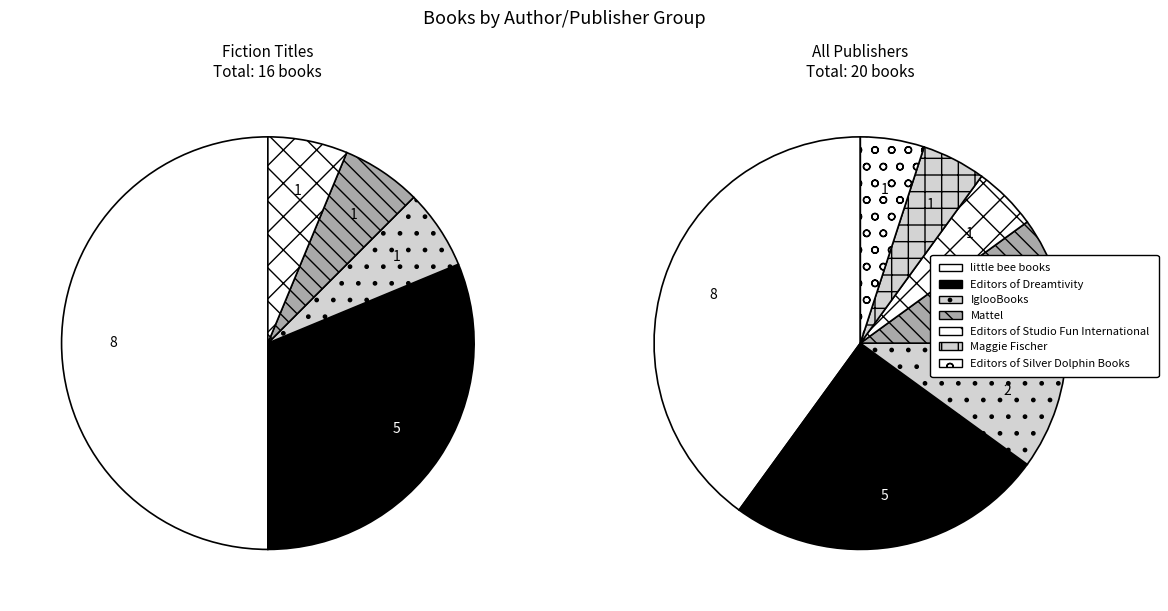

How many slices are in this pie chart?

7